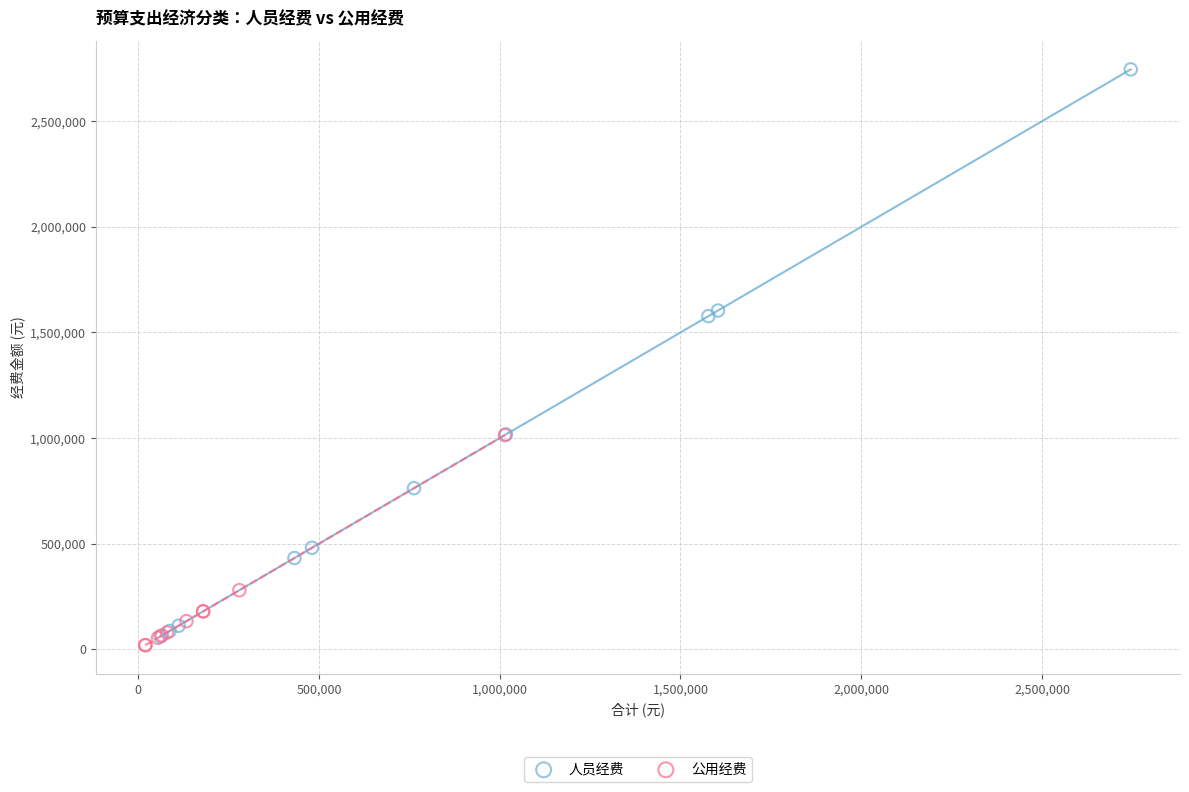

What are all the series names shown in the legend?

人员经费, 公用经费